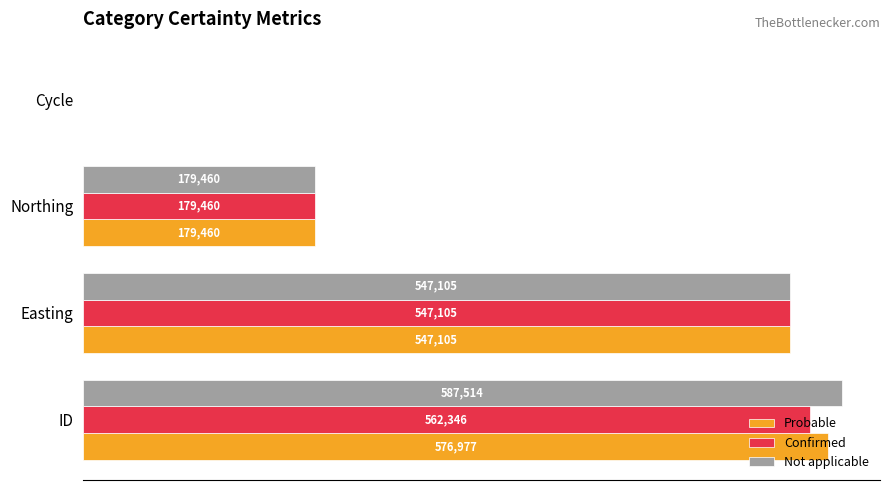

Between ID and Northing, which series saw the biggest shift?

Not applicable